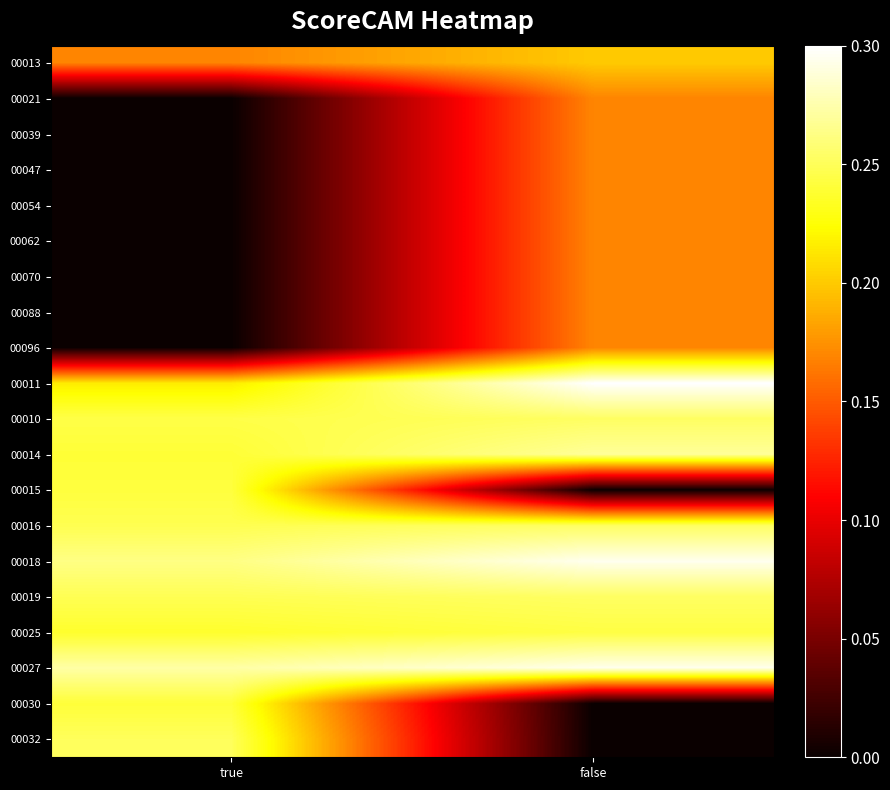

What is the spread (max minus min) of values at false?

0.3